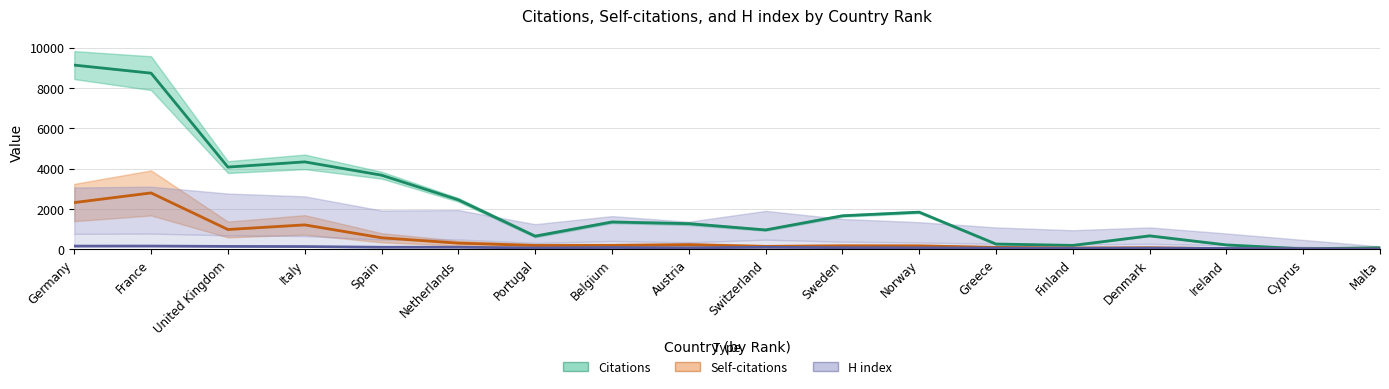

What are all the series names shown in the legend?

Citations, Self-citations, H index